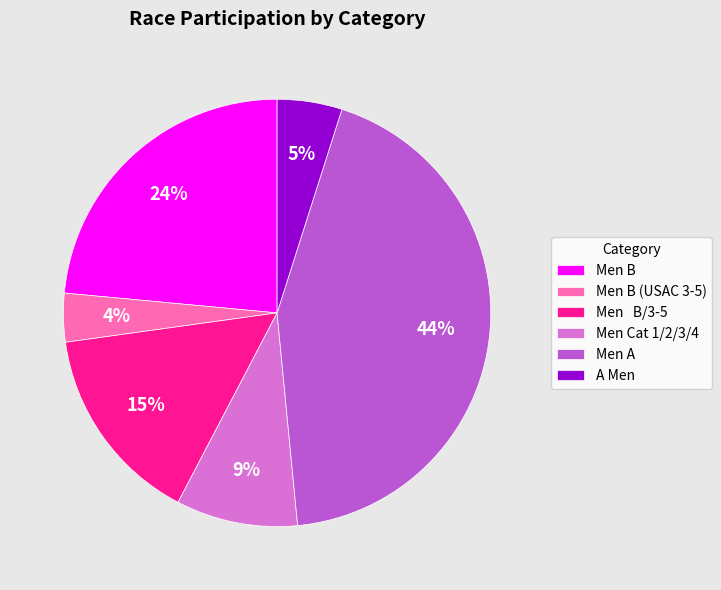

How many slices are in this pie chart?

6